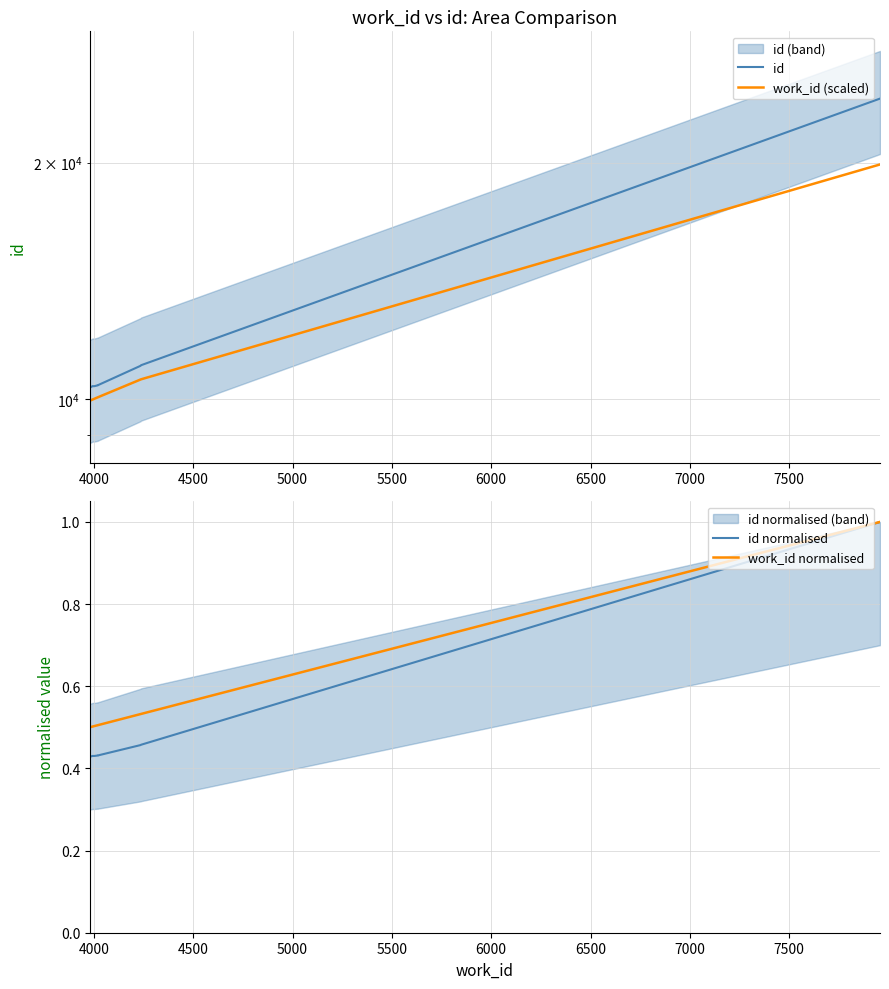

True or false: work_id (scaled) and id normalised cross at least once.

False